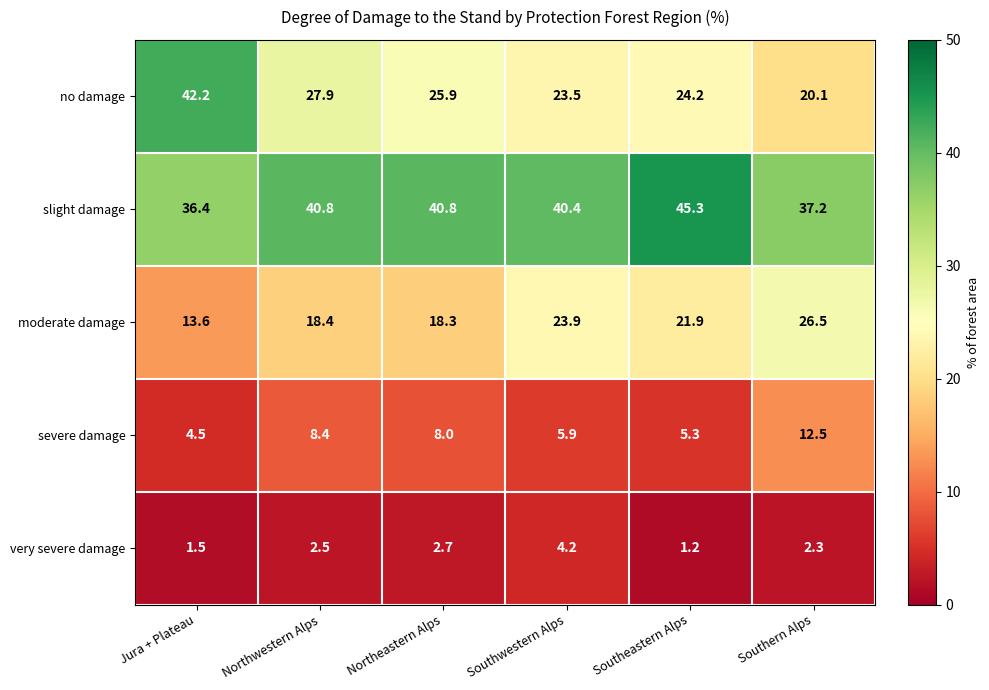

At which category does the chart reach its peak across all series?

Southeastern Alps